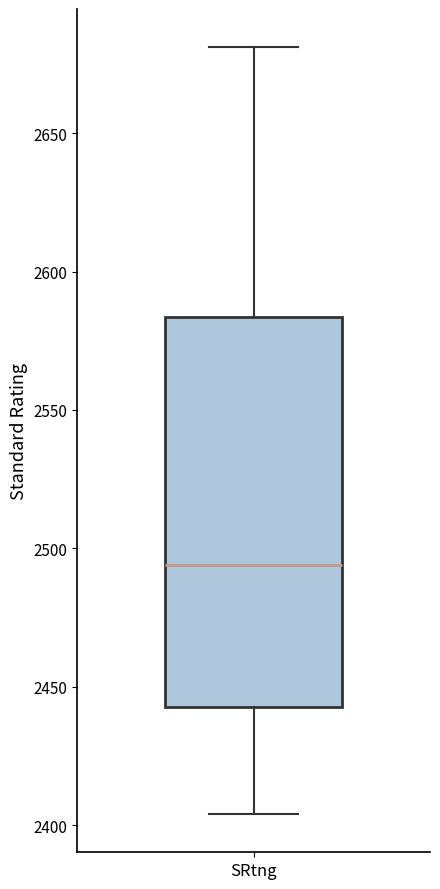

Transcribe this box plot: give where the median line is, the range the box spans, and where the two whiskers end, as read against the y-axis. The values are not printed on the chart, so give them approximately, as read against the axis.

median 2495, box 2445 to 2585, whiskers 2405 to 2680